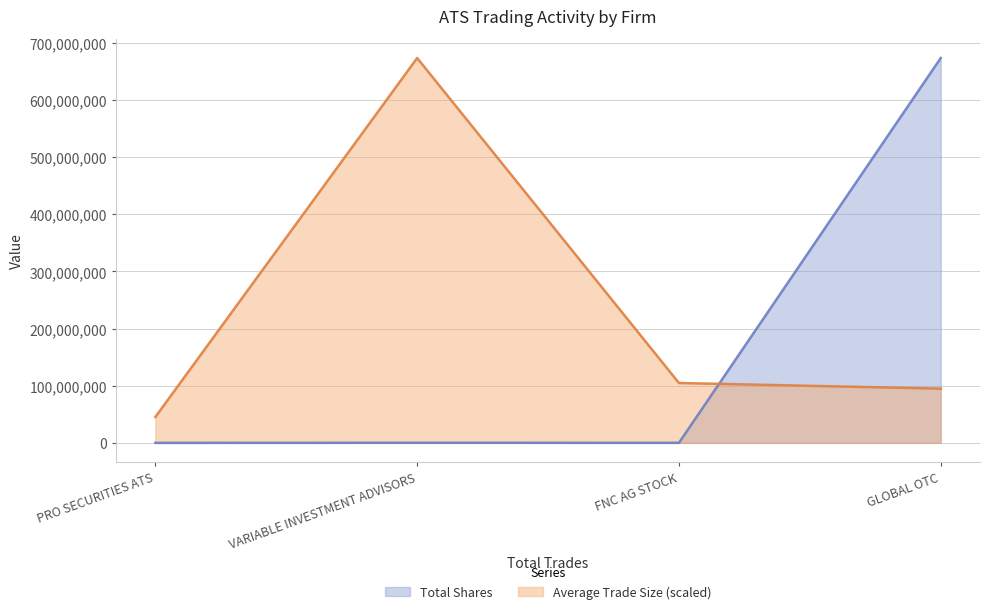

Which label corresponds to the largest value in the chart?

VARIABLE INVESTMENT ADVISORS